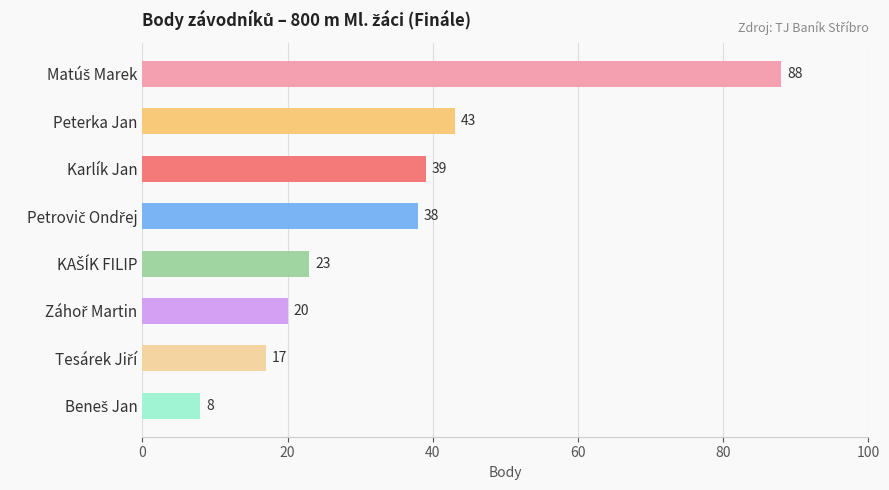

Reading top to bottom, extract all data points from this chart.

88	43	39	38	23	20	17	8